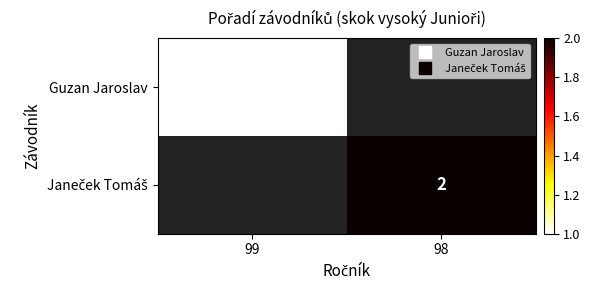

The Janeček Tomáš series shows 2.0 at 98. True or false?

True